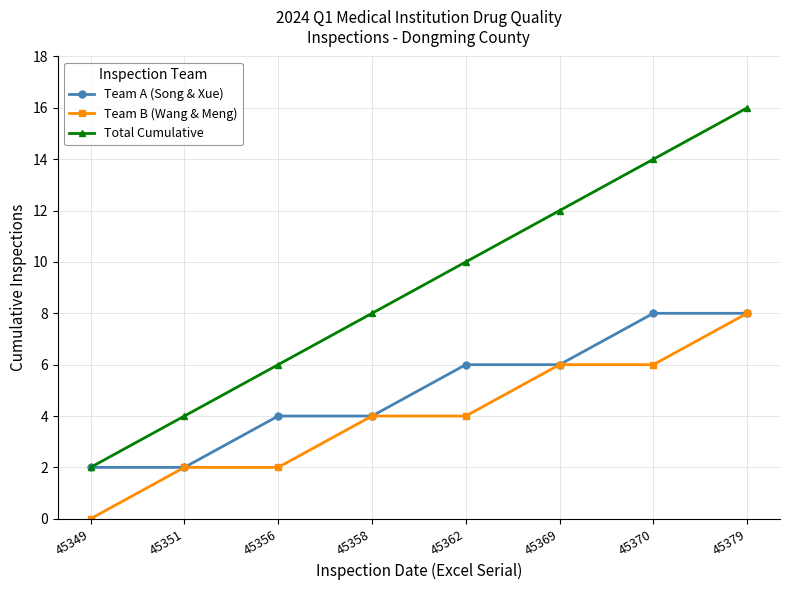

Does the chart display data point markers on the line(s)?

Yes